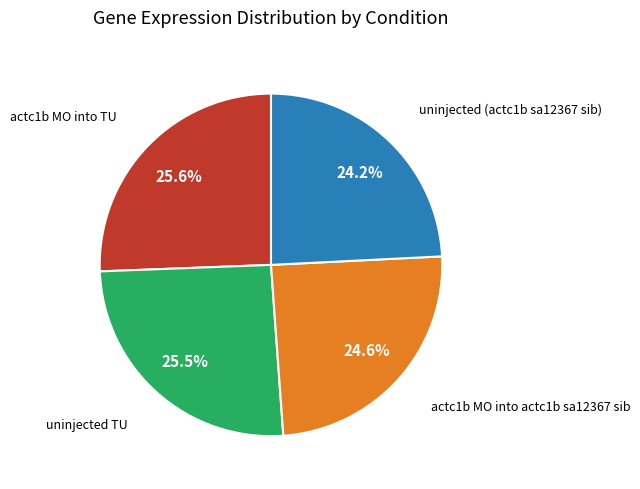

Is there any slice that represents more than half of the pie?

No